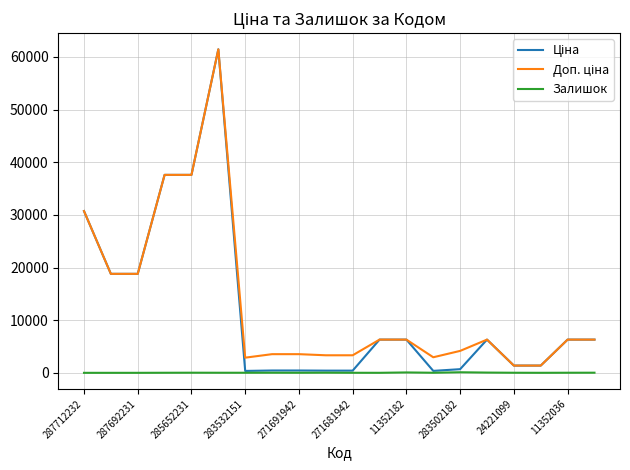

What is the greatest value displayed?

61434.3